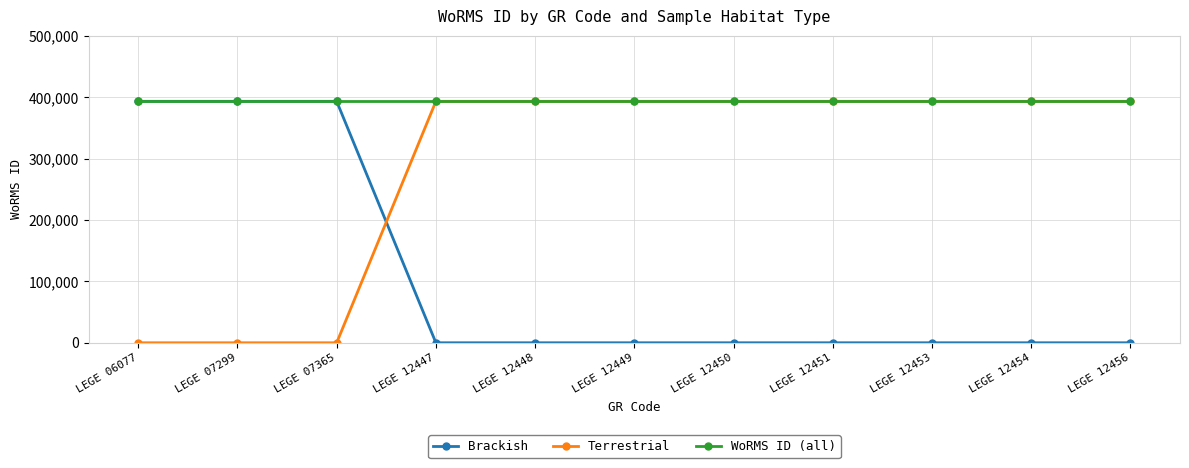

Which series has the largest total across all categories?

WoRMS ID (all)